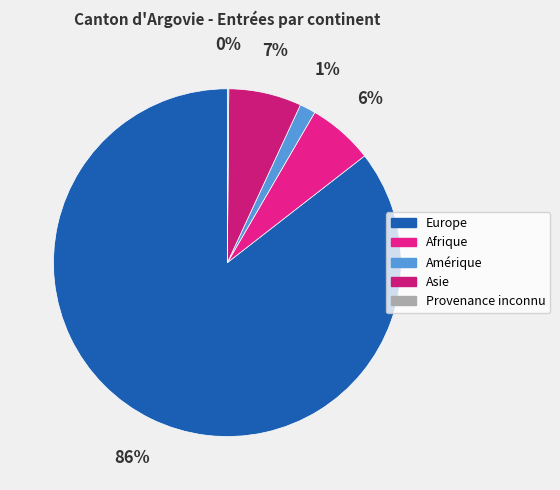

How many slices are in this pie chart?

5